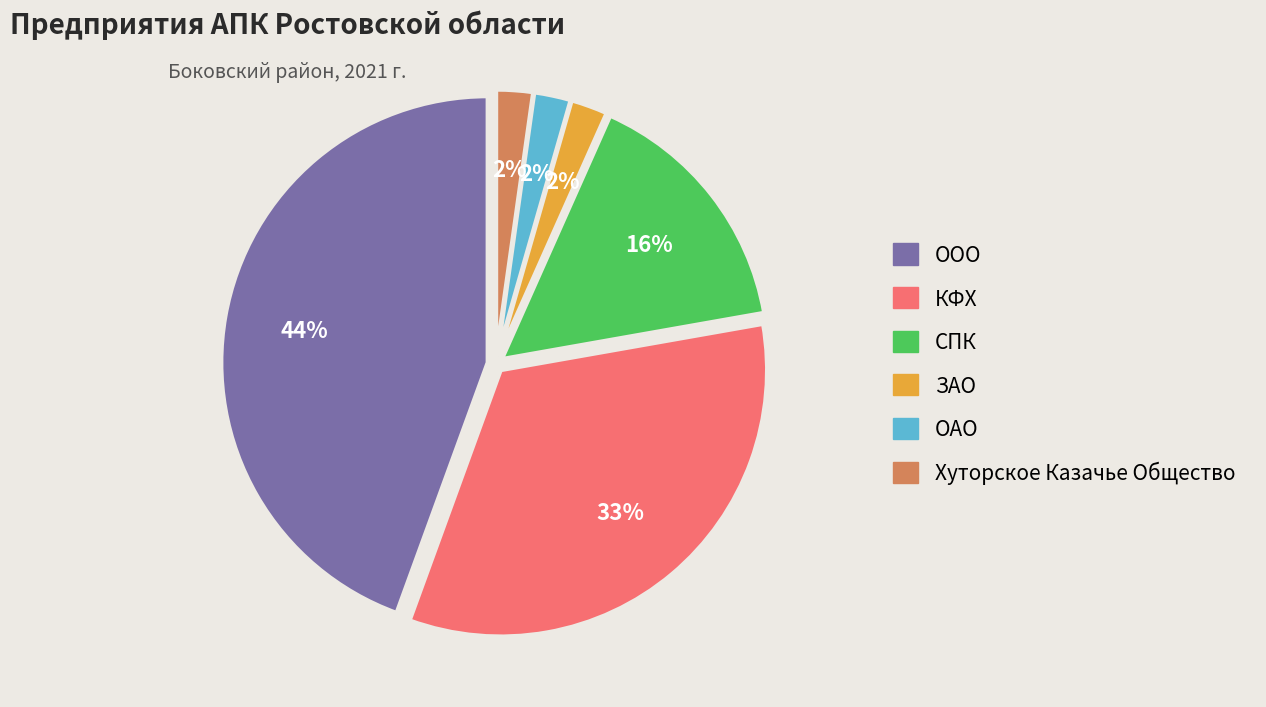

To the nearest percent, what is the average slice percentage?

17%